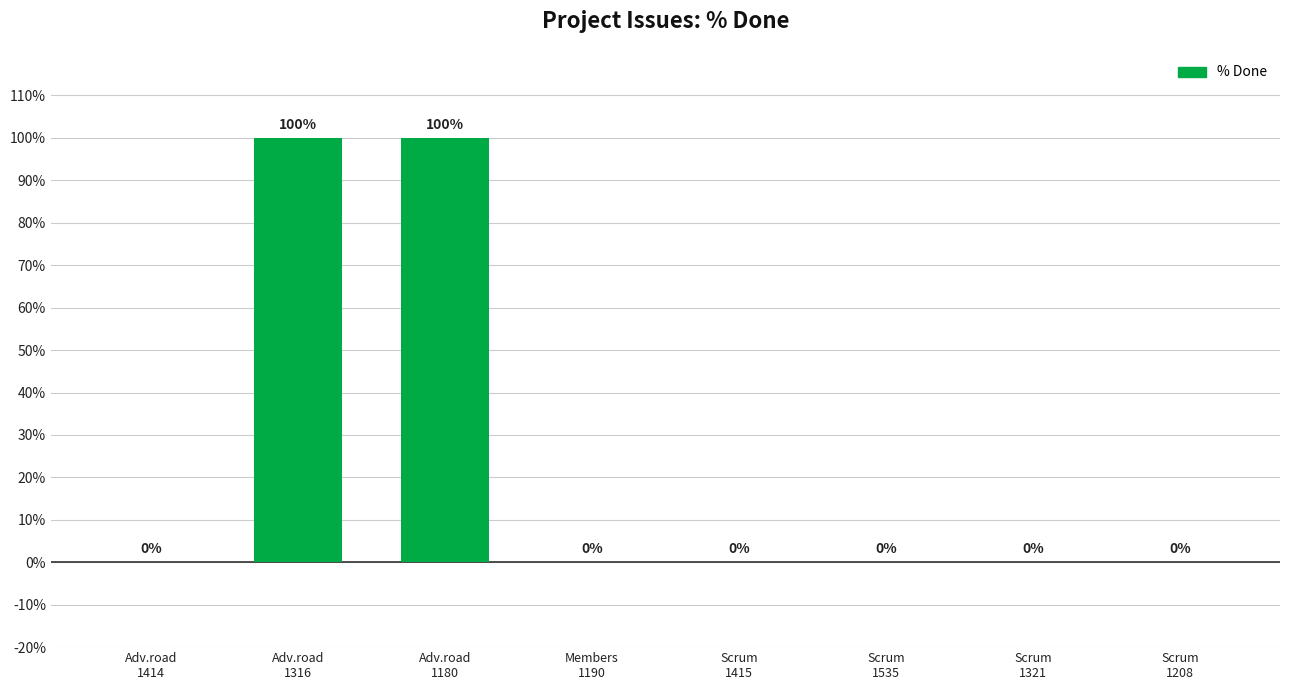

The chart shows a value of -64 at Scrum
1415. True or false?

False